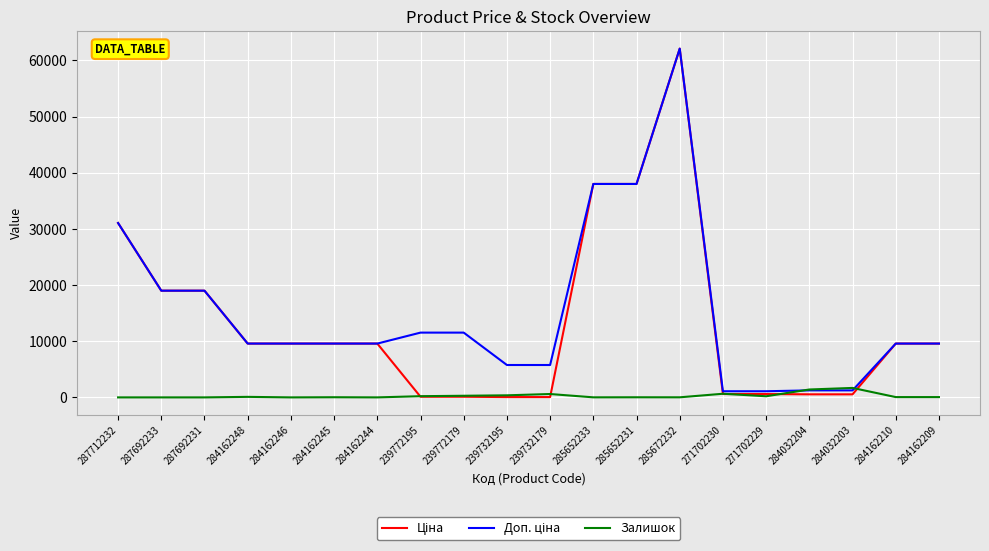

What is the maximum value shown in the chart?

62116.9